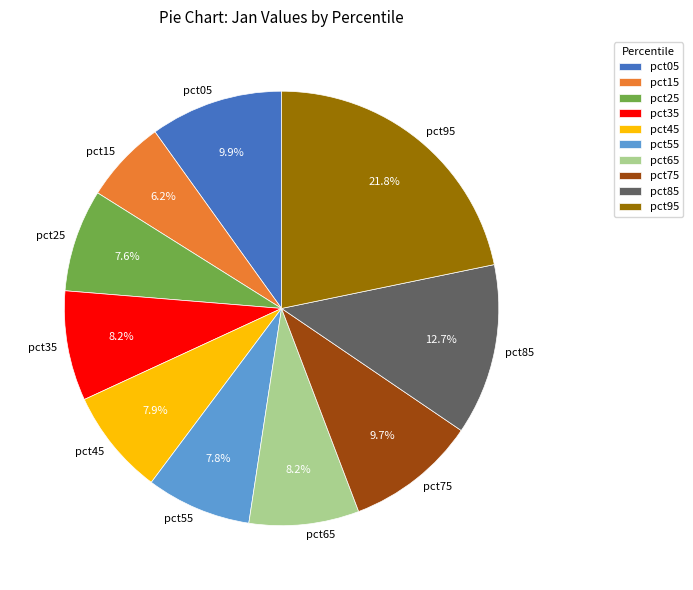

How many segments does this pie chart have?

10